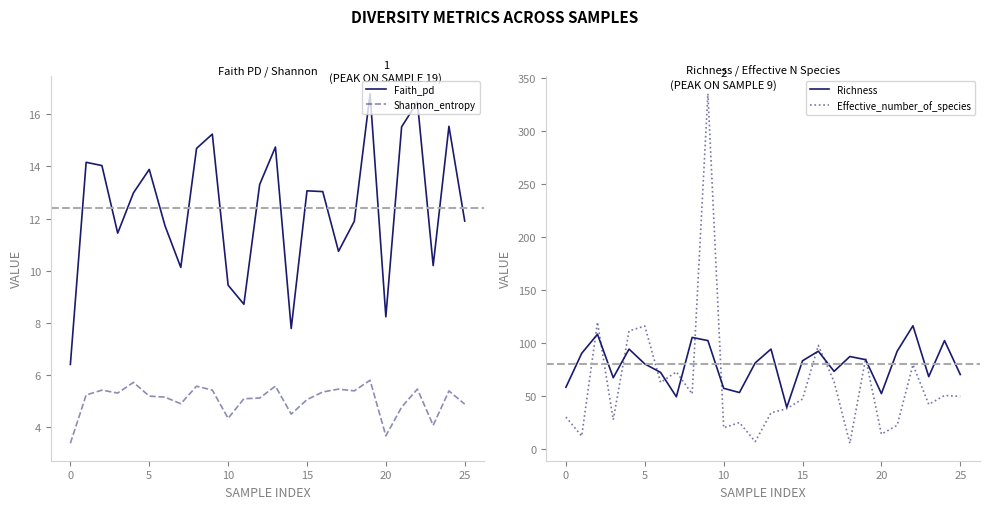

Is it true that Shannon_entropy equals 1.5 at 0?

False